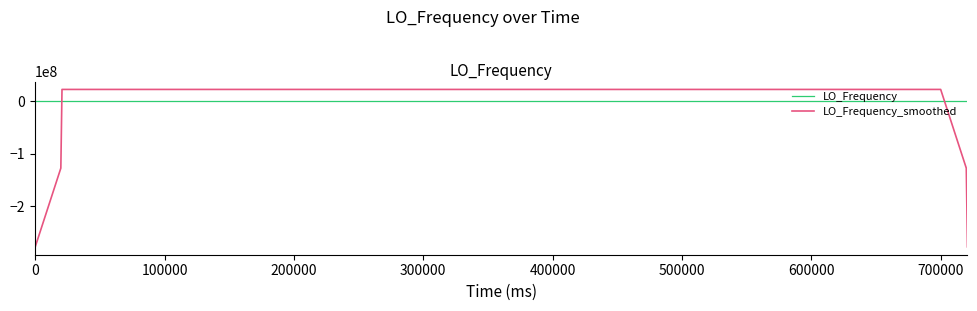

After their last crossing, which series has the higher values: LO_Frequency or LO_Frequency_smoothed?

LO_Frequency